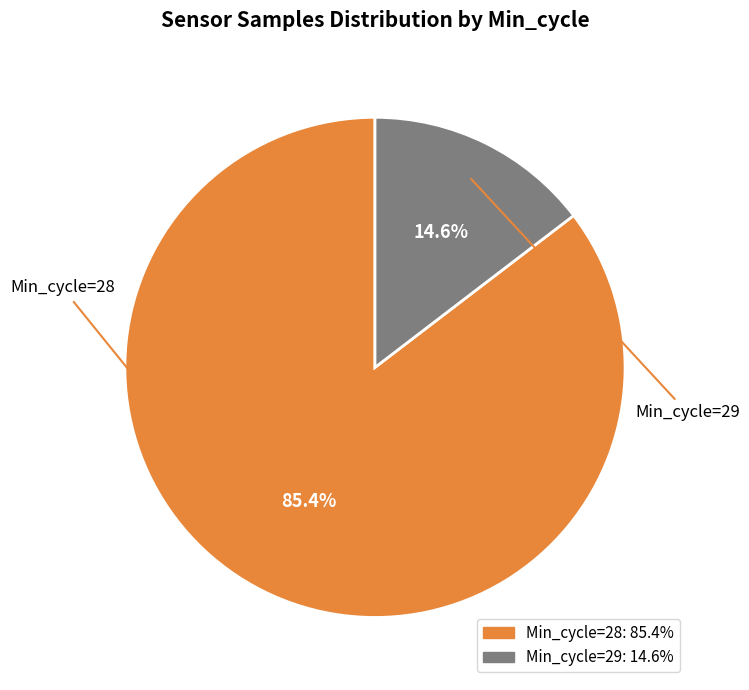

Does any single category account for the majority?

Yes